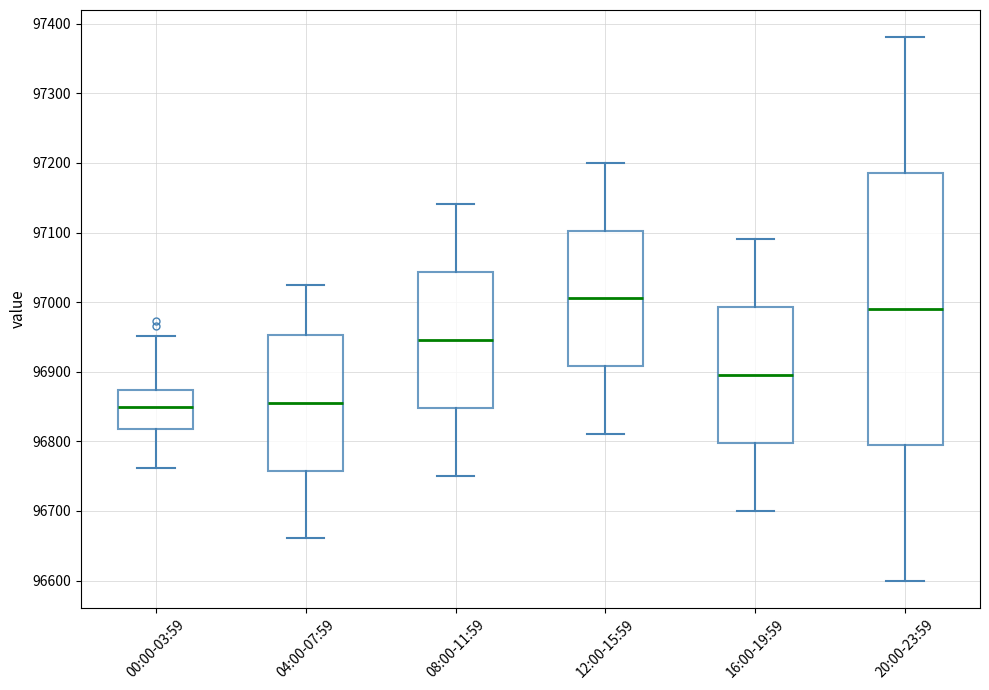

Reading left to right, read every box against the y-axis: the position of its median line, the range the box covers, and the ends of its whiskers. The values are not printed on the chart, so give them approximately, as read against the axis.

00:00-03:59: median 96850, box 96820 to 96870, whiskers 96760 to 96950
04:00-07:59: median 96860, box 96760 to 96950, whiskers 96660 to 97030
08:00-11:59: median 96950, box 96850 to 97040, whiskers 96750 to 97140
12:00-15:59: median 97010, box 96910 to 97100, whiskers 96810 to 97200
16:00-19:59: median 96900, box 96800 to 96990, whiskers 96700 to 97090
20:00-23:59: median 96990, box 96800 to 97190, whiskers 96600 to 97380